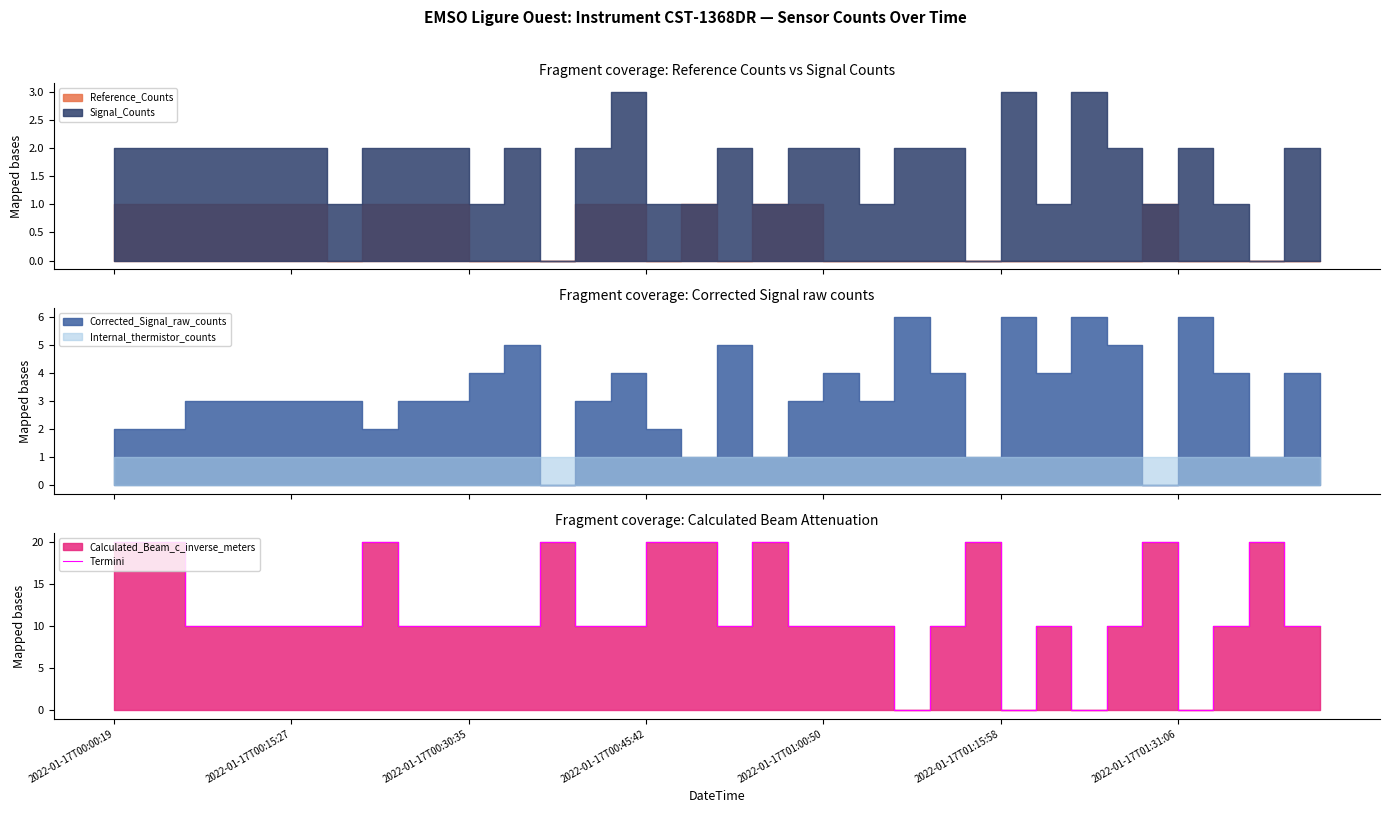

Where is the first local maximum?

7